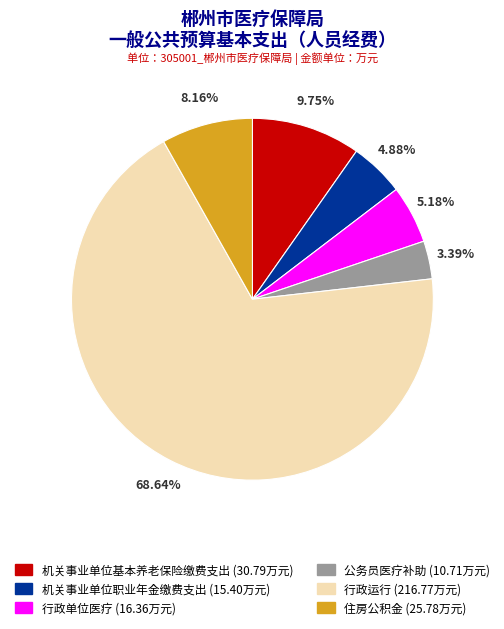

Count the number of slices in the pie.

6